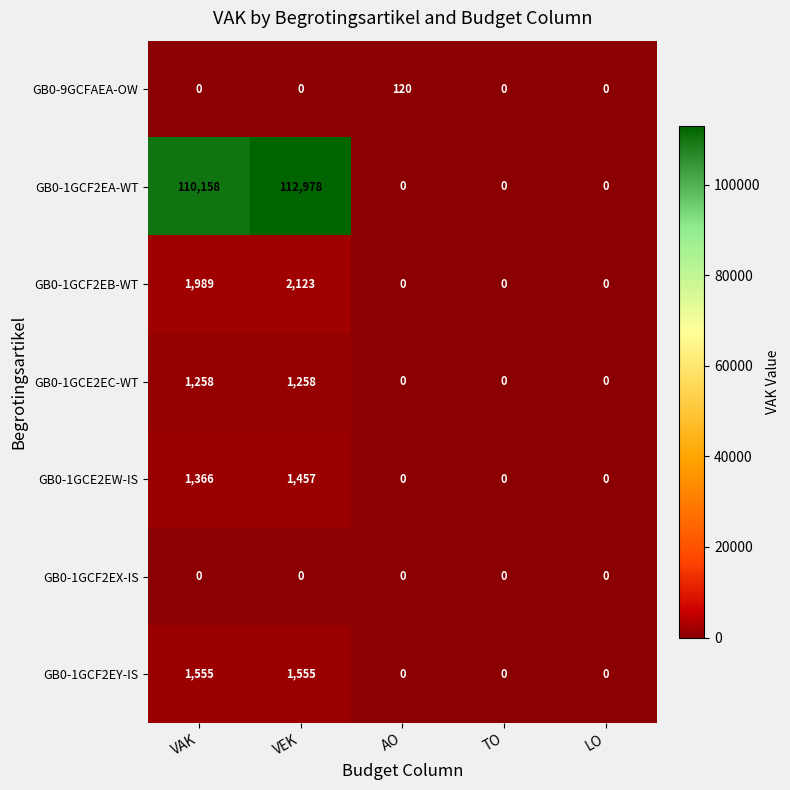

The value of GB0-1GCF2EY-IS at VEK is 1555. True or false?

True